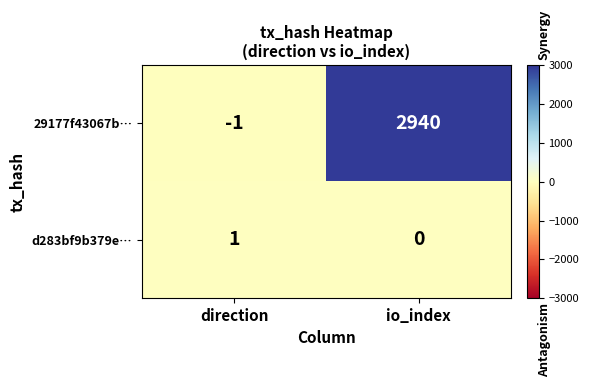

Which label corresponds to the smallest value in the chart?

direction